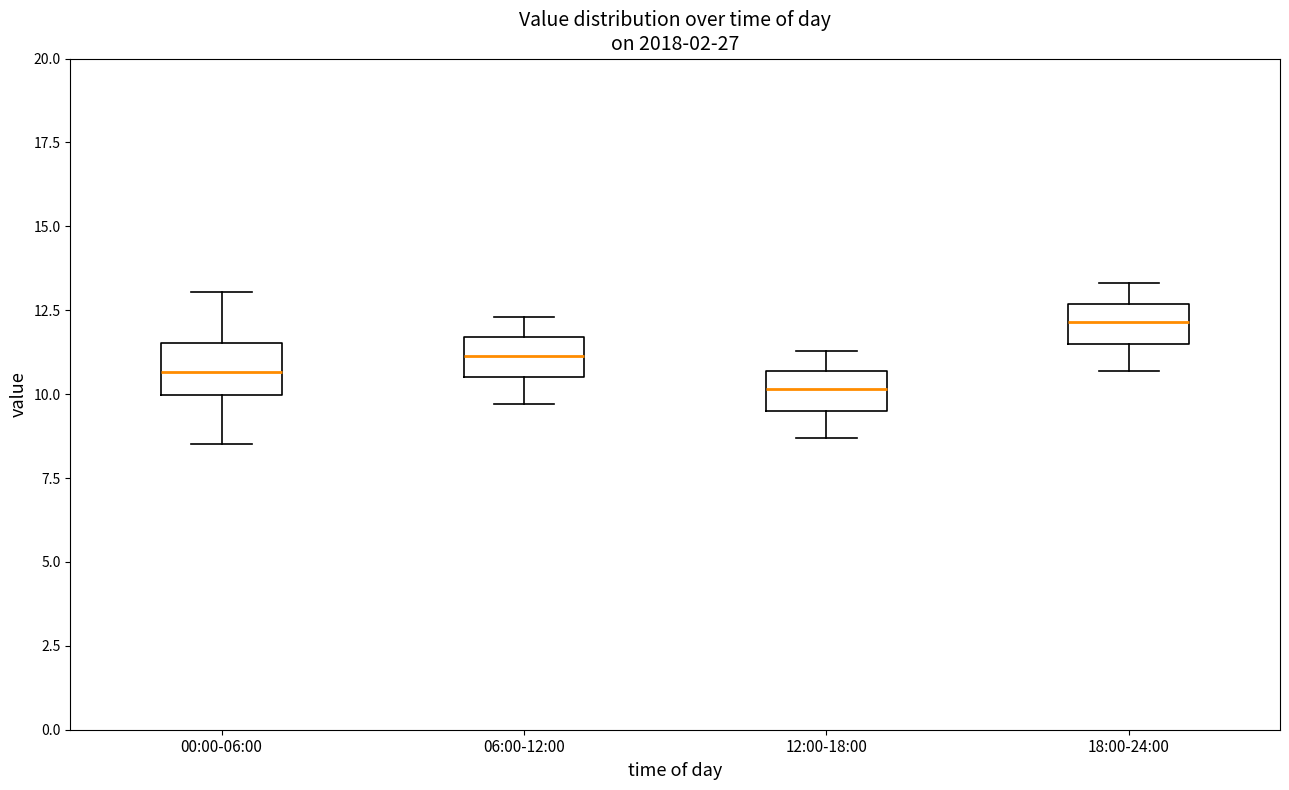

Where does the lower whisker of the box for 06:00-12:00 end on the y-axis? The values are not printed on the chart, so give them approximately, as read against the axis.

9.5